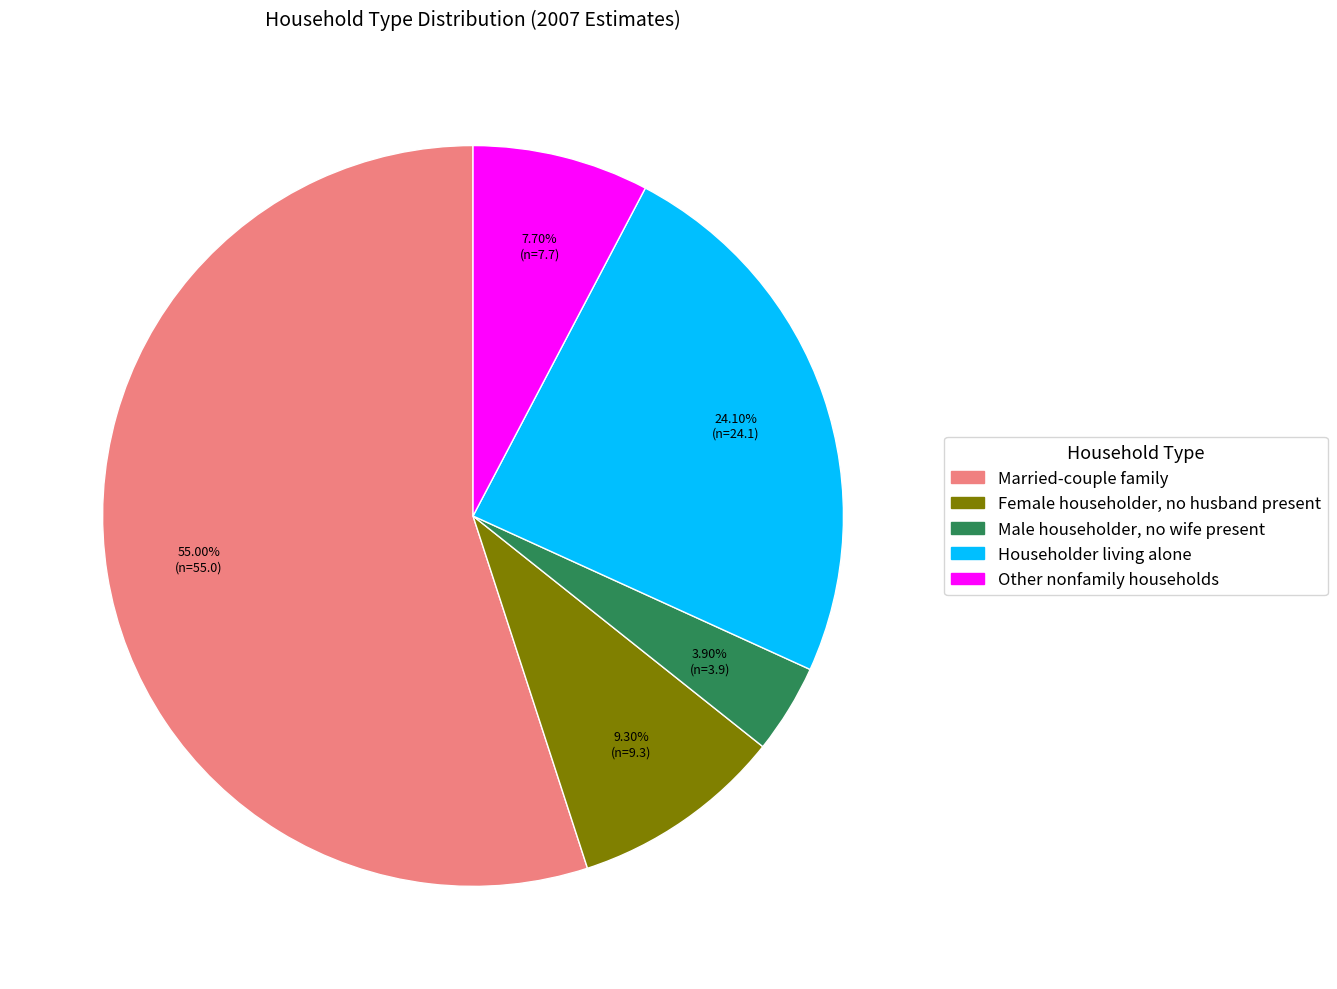

Which slice is the smallest?

Male householder, no wife present